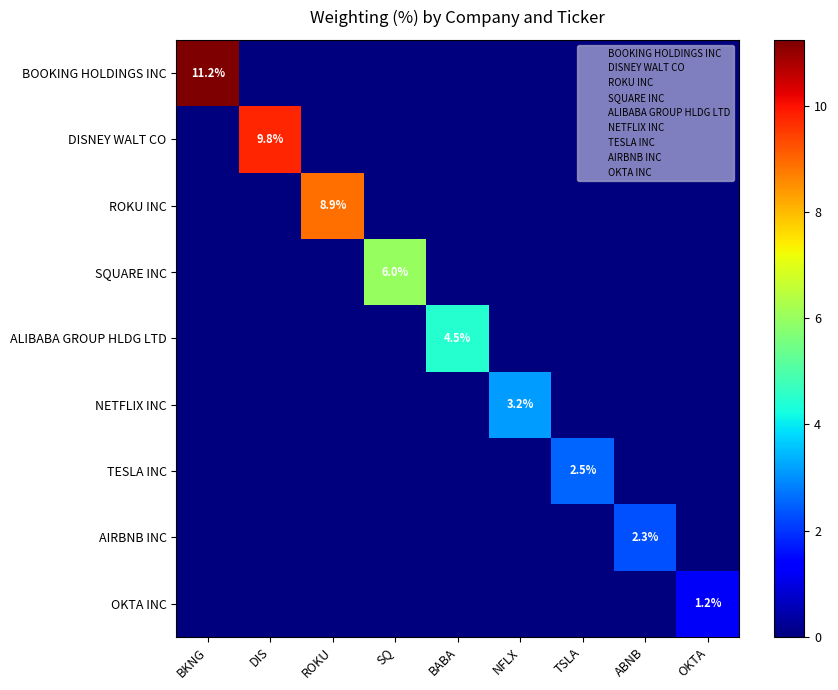

Which series has the largest range (max minus min)?

BOOKING HOLDINGS INC